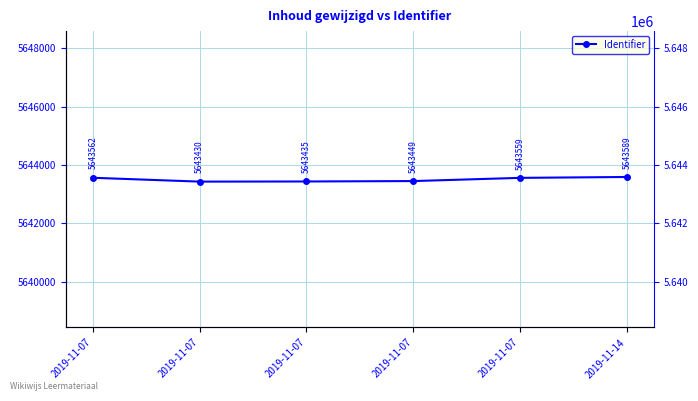

Which category has the highest value across all series?

2019-11-14